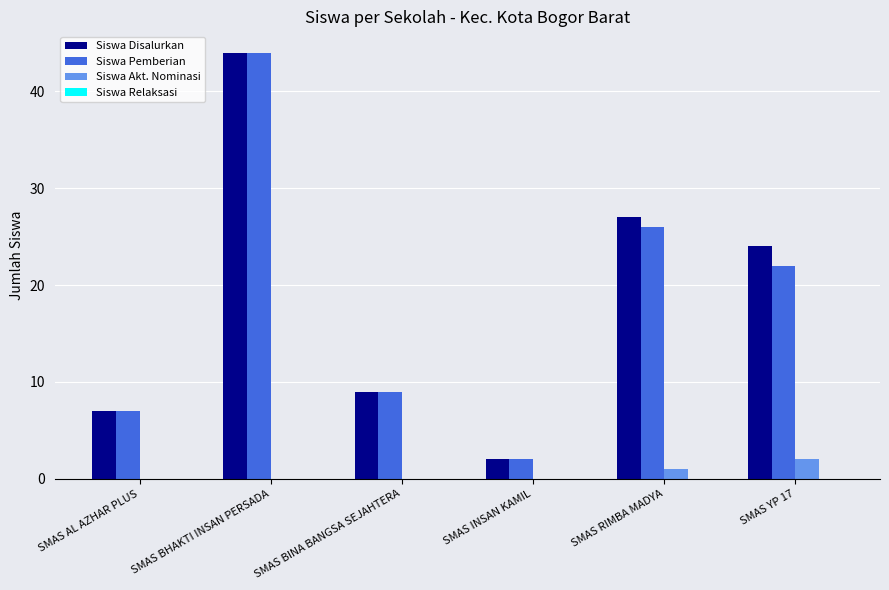

At which category is the sum across all series the highest?

SMAS BHAKTI INSAN PERSADA